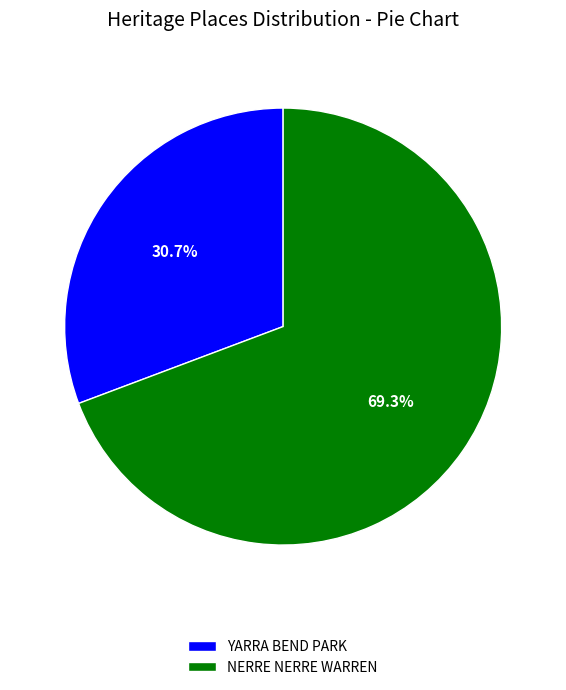

To the nearest percent, what is the average slice percentage?

50%